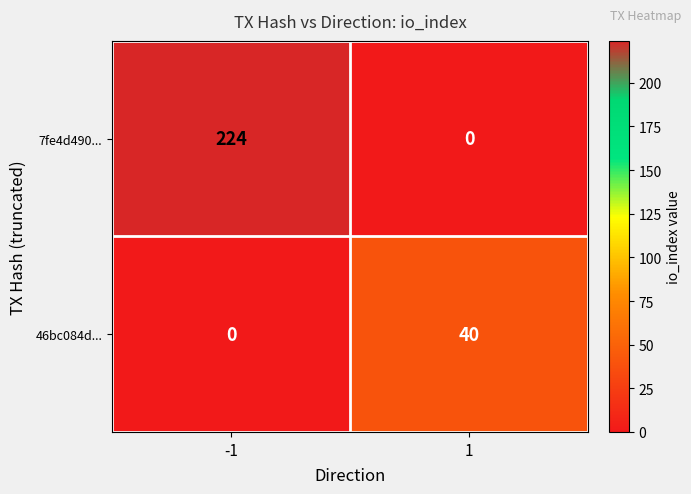

What is the difference between the highest and lowest values at -1?

224